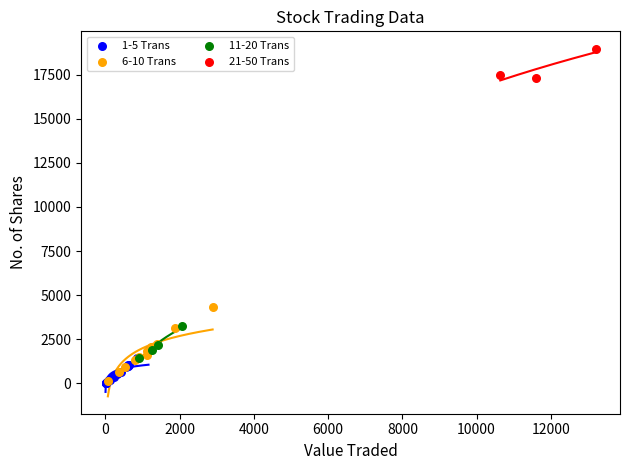

Which series has the largest Y range (max minus min)?

6-10 Trans